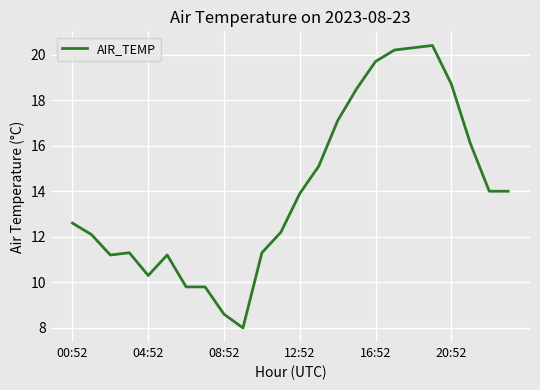

True or false: there are more than 1 points higher than both neighbors.

True